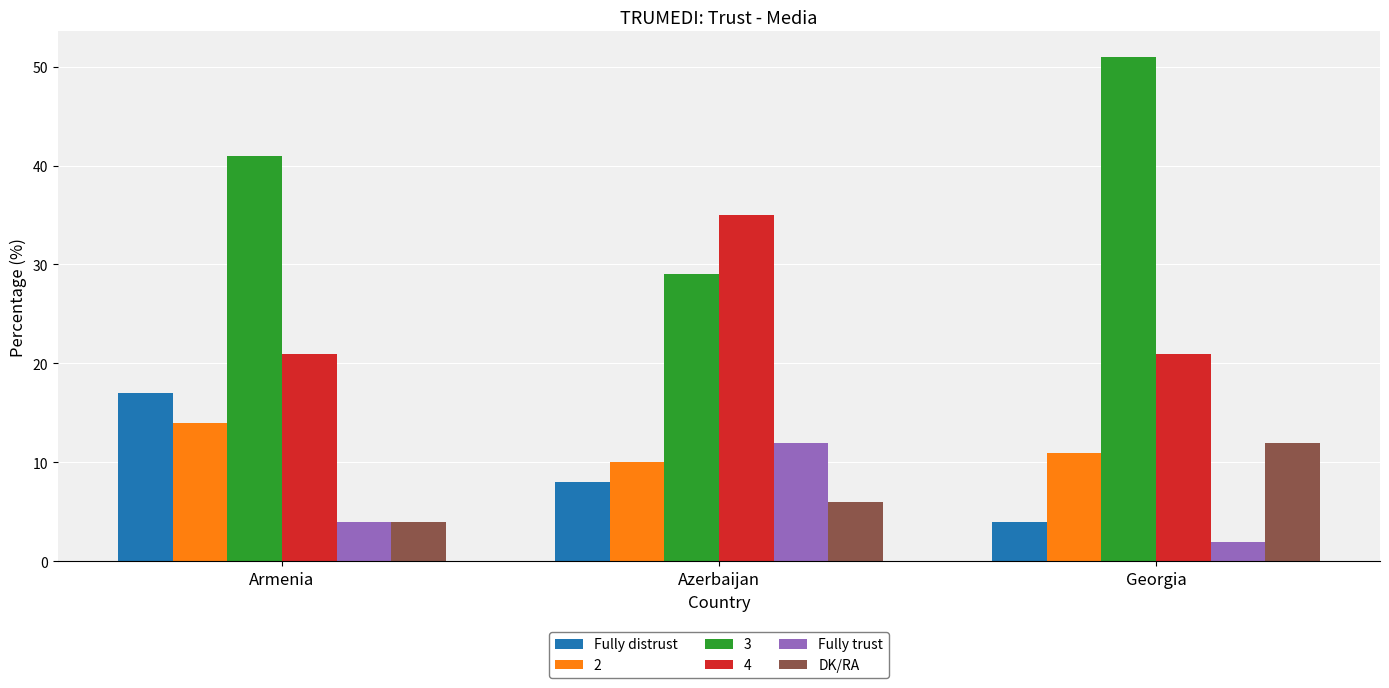

Reading left to right, list all the values displayed in this chart.

Fully distrust: Armenia=17	Azerbaijan=8	Georgia=4
2: Armenia=14	Azerbaijan=10	Georgia=11
3: Armenia=41	Azerbaijan=29	Georgia=51
4: Armenia=21	Azerbaijan=35	Georgia=21
Fully trust: Armenia=4	Azerbaijan=12	Georgia=2
DK/RA: Armenia=4	Azerbaijan=6	Georgia=12